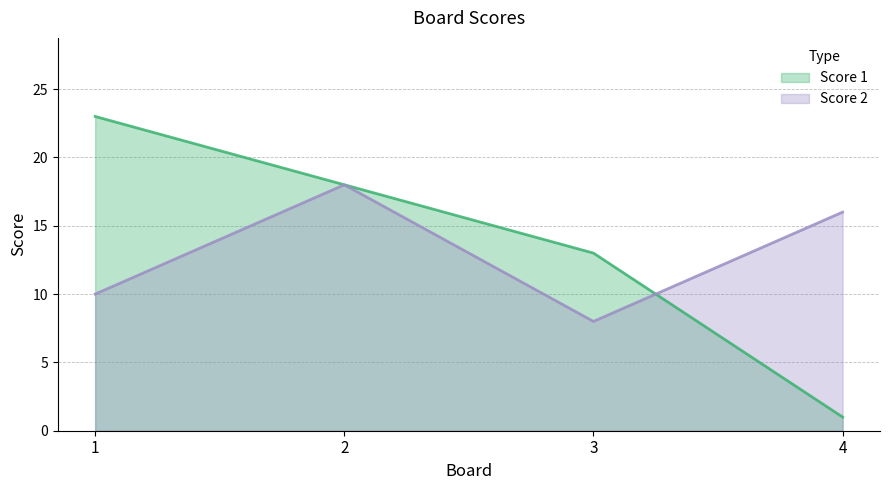

What is the maximum value shown in the chart?

23